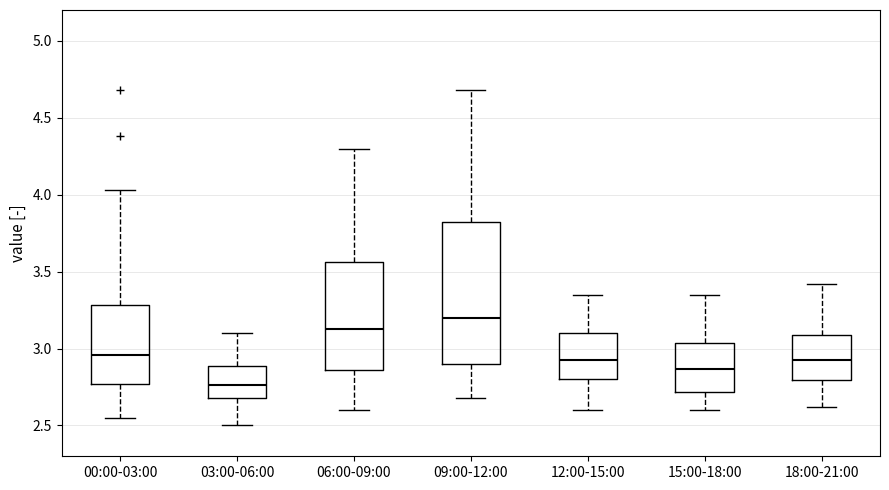

Which box is the tallest, from its lower edge to its upper edge?

09:00-12:00